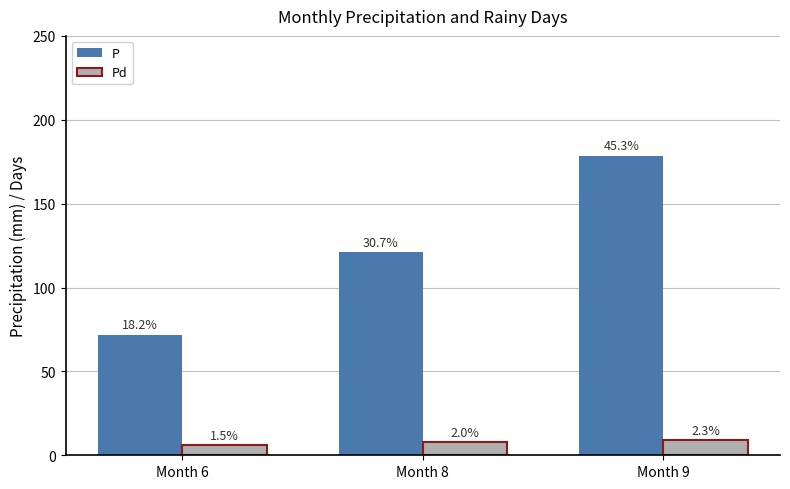

How many bars are there in total?

6